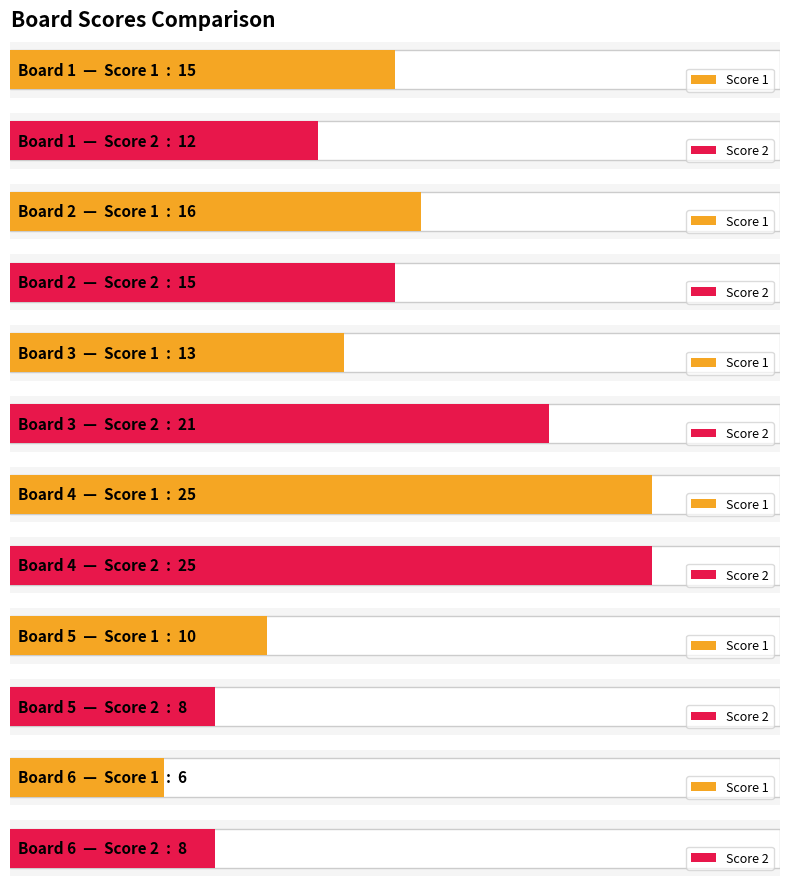

Which series has the largest total across all categories?

Score 2